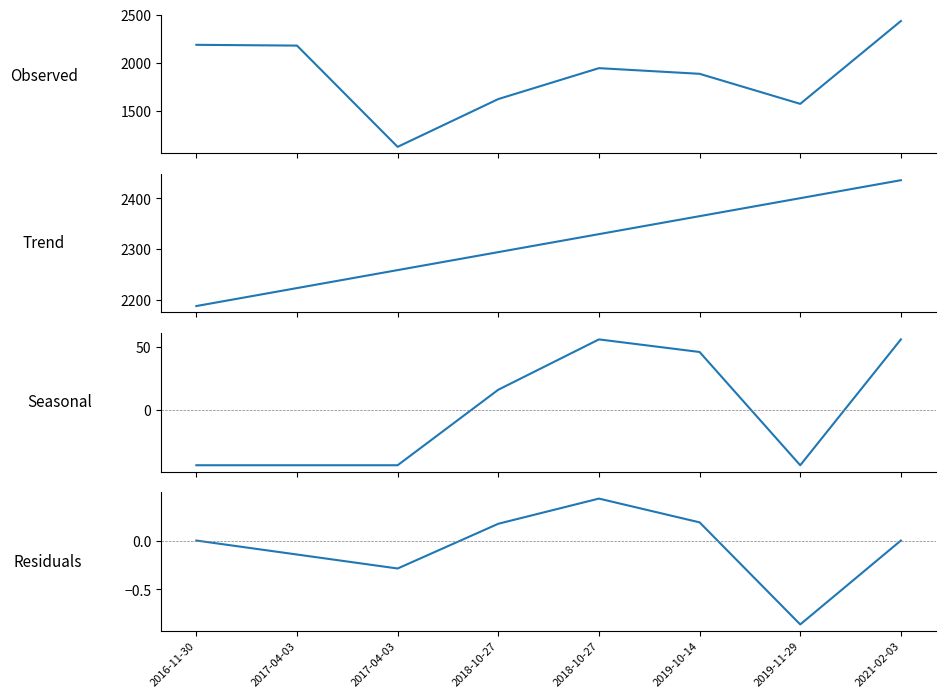

What is the label of the 8th point from the left?

2021-02-03